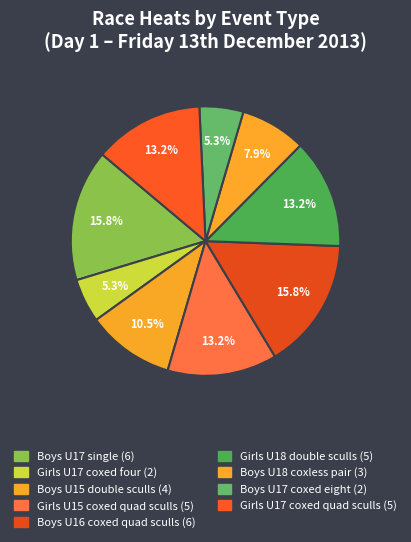

How many segments does this pie chart have?

9